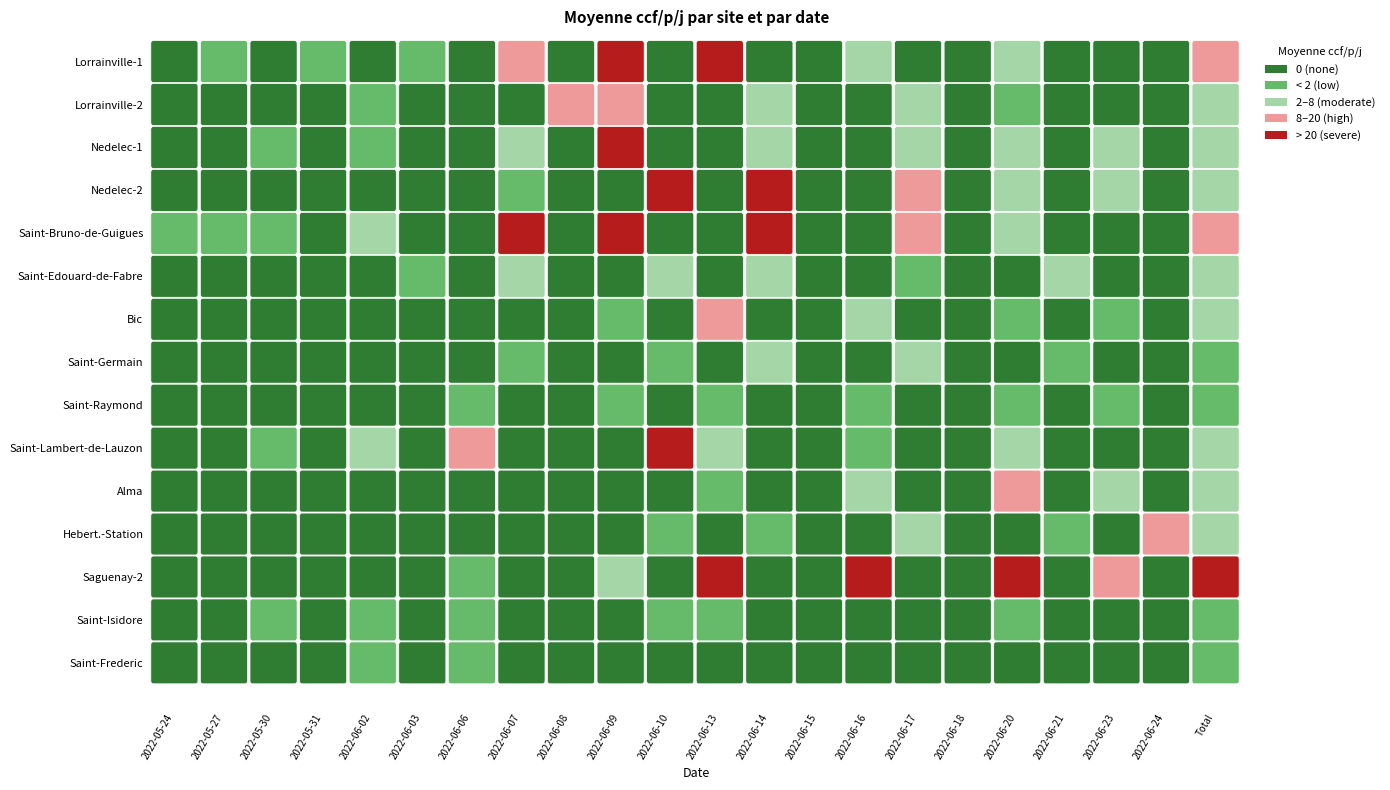

How many categories are shown in the chart?

22